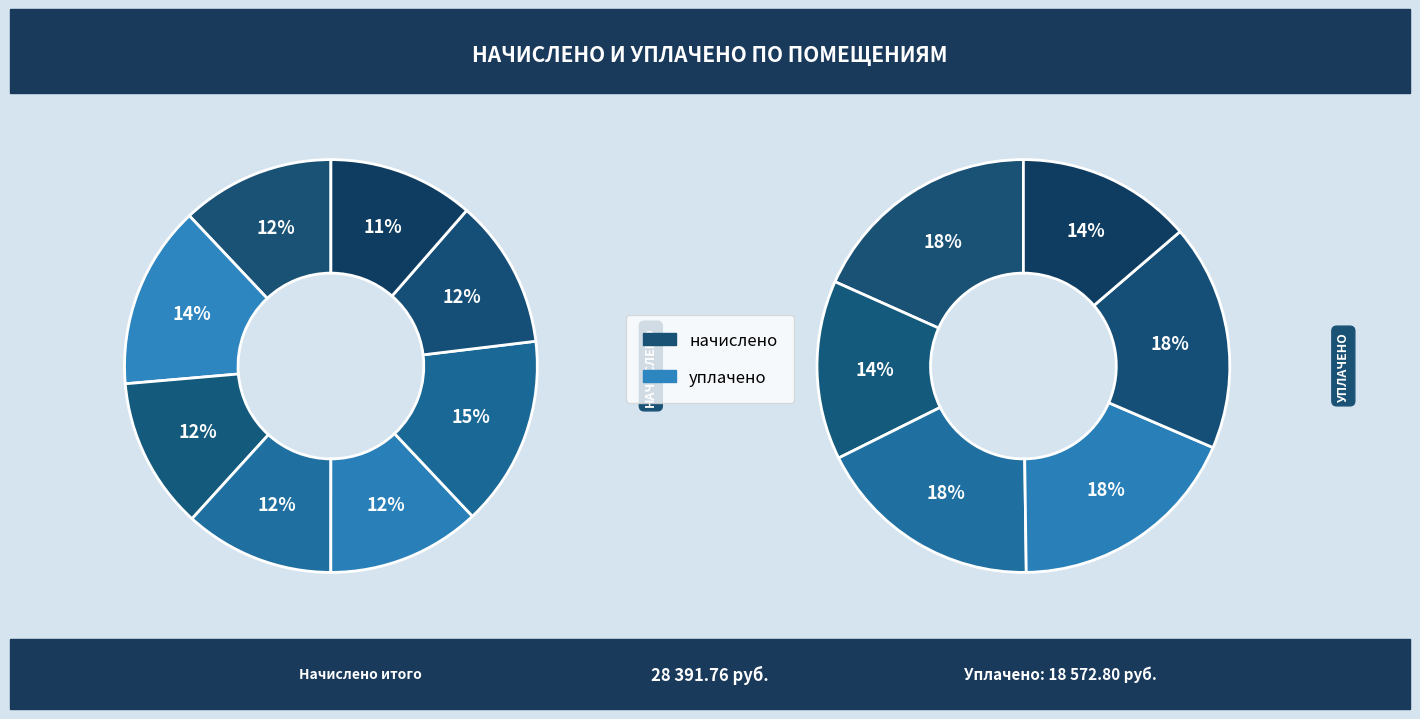

Do 1 and 3 together represent more than half of the pie?

No